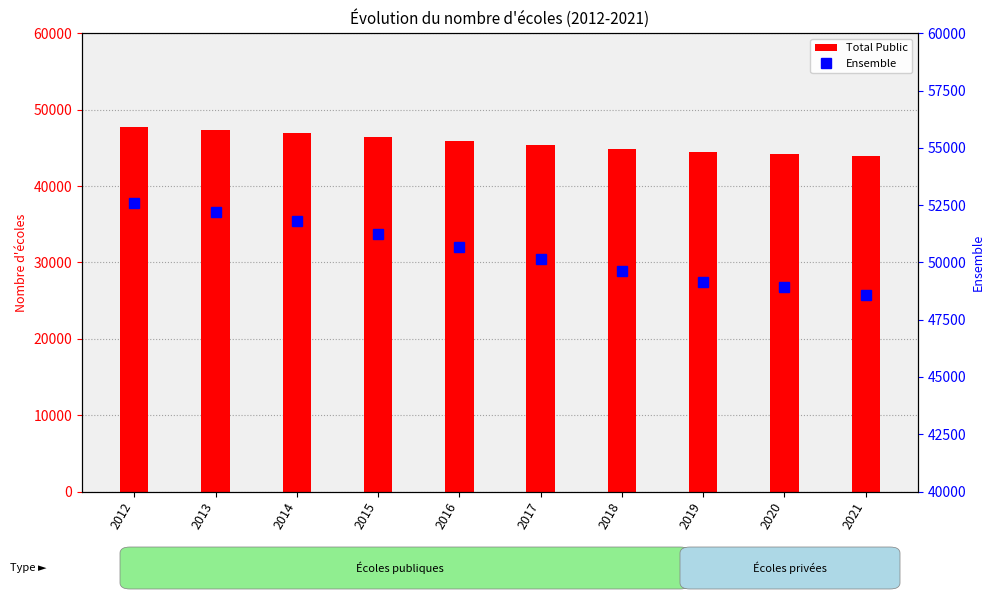

List the series in order of their overall mean, highest first.

Ensemble, Total Public